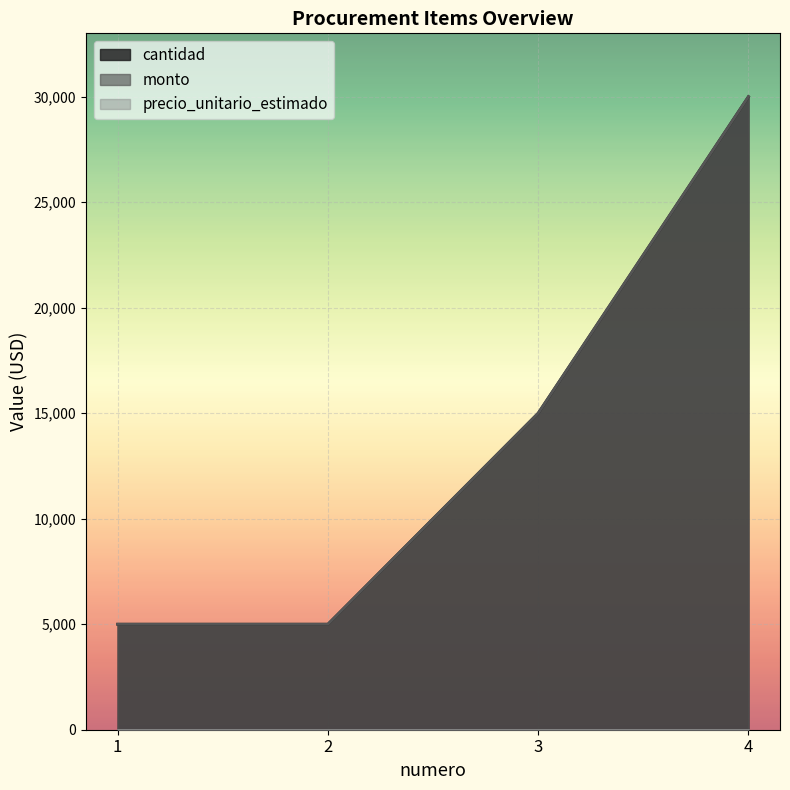

What is the value of the cantidad point at the 3rd from the left?

15000